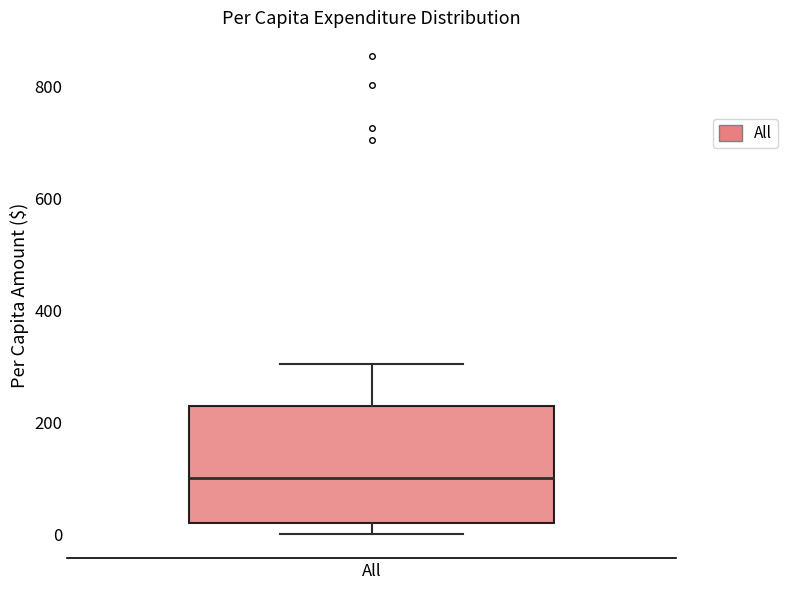

Read this box plot against the y-axis: the position of the median line, the range covered by the box, and the ends of both whiskers. The values are not printed on the chart, so give them approximately, as read against the axis.

median 100, box 20 to 220, whiskers 0 to 300